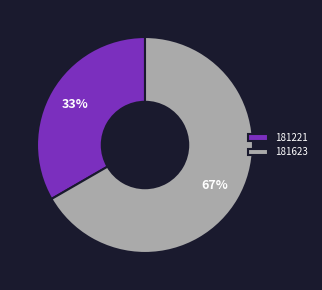

Does any single category account for the majority?

Yes